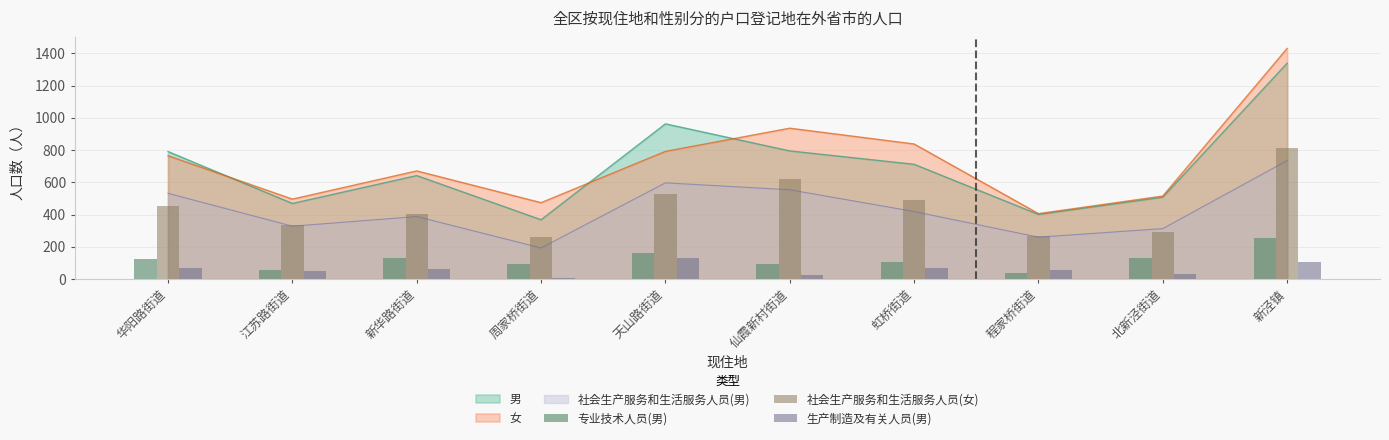

Is it true that 社会生产服务和生活服务人员(男) equals 260 at 程家桥街道?

True